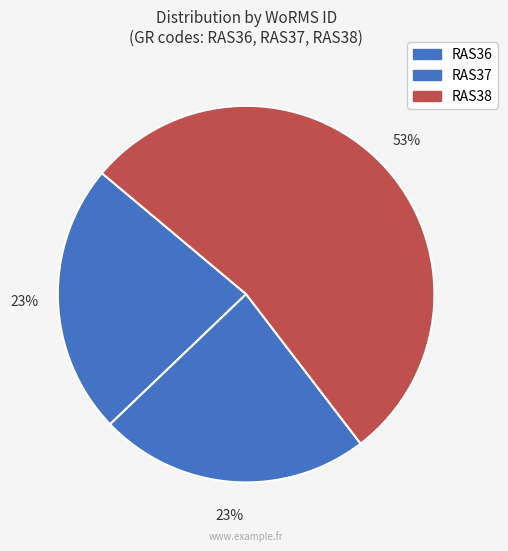

Which category has the smallest portion of the pie?

RAS36